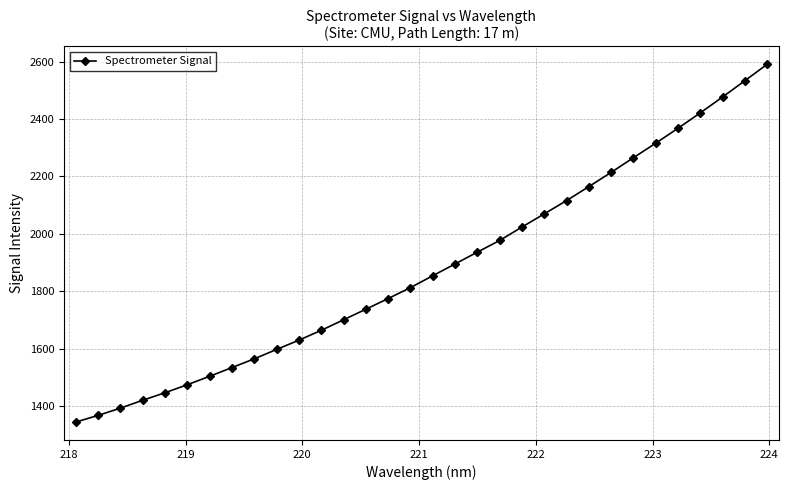

What is the difference between the second highest and minimum values?

1189.1